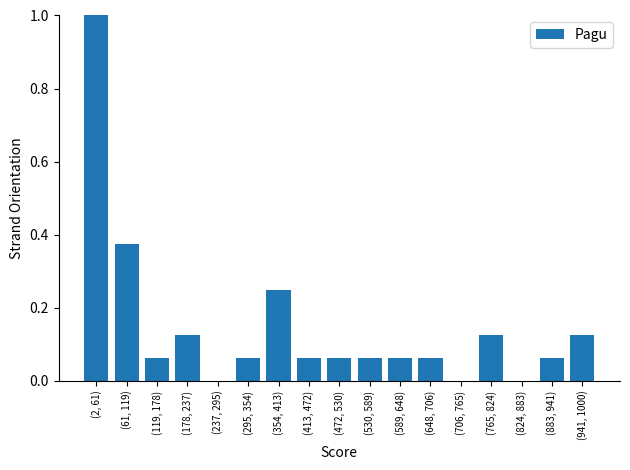

What is the maximum value shown in the chart?

1.0